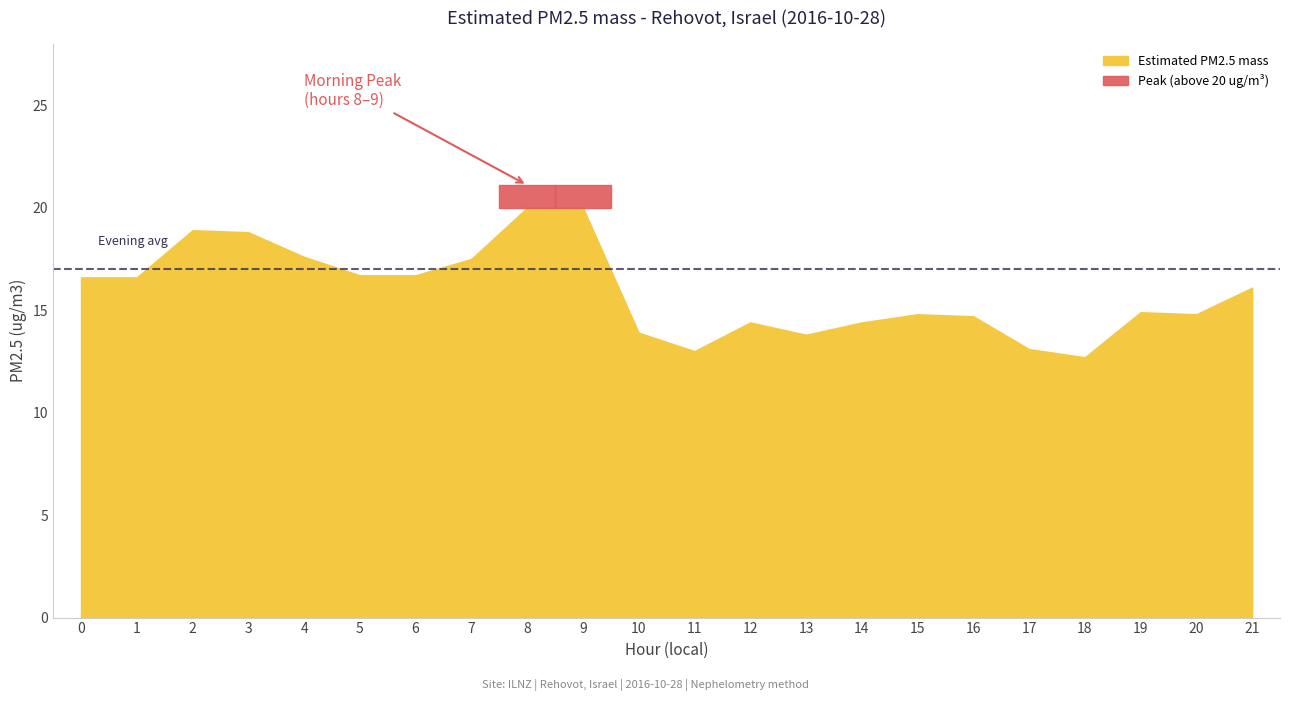

True or false: there are more than 0 points higher than both neighbors.

True